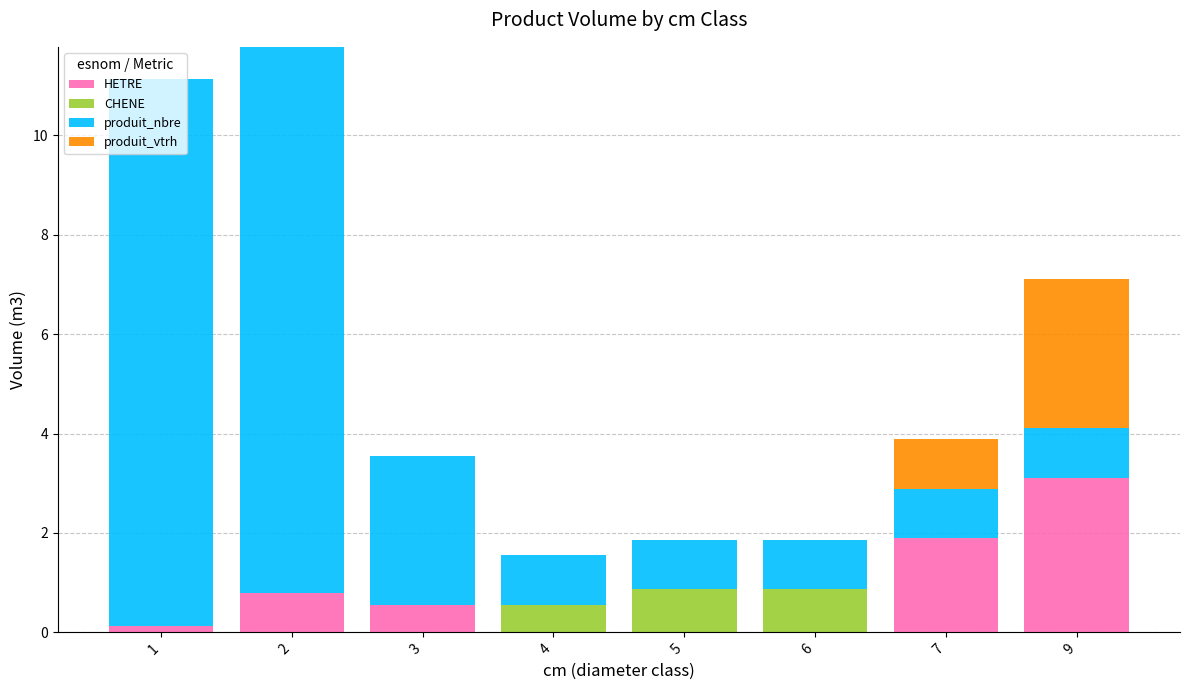

What is the highest value of the HETRE series?

3.1